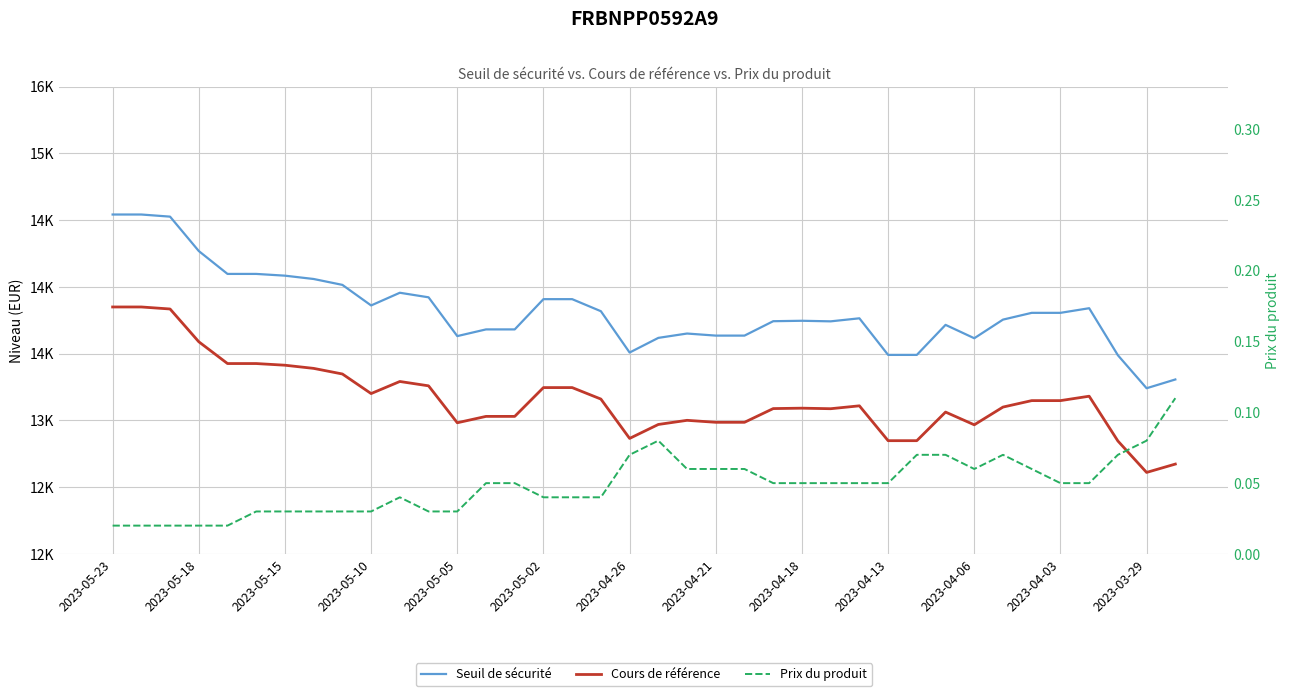

What are all the series names shown in the legend?

Seuil de sécurité, Cours de référence, Prix du produit